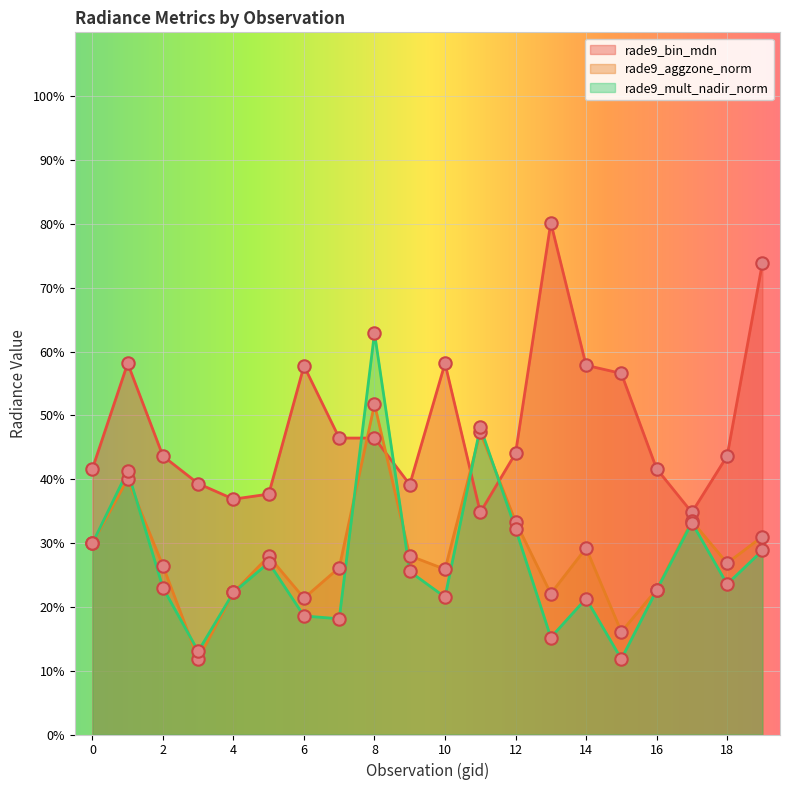

Which series has the largest total across all categories?

rade9_bin_mdn